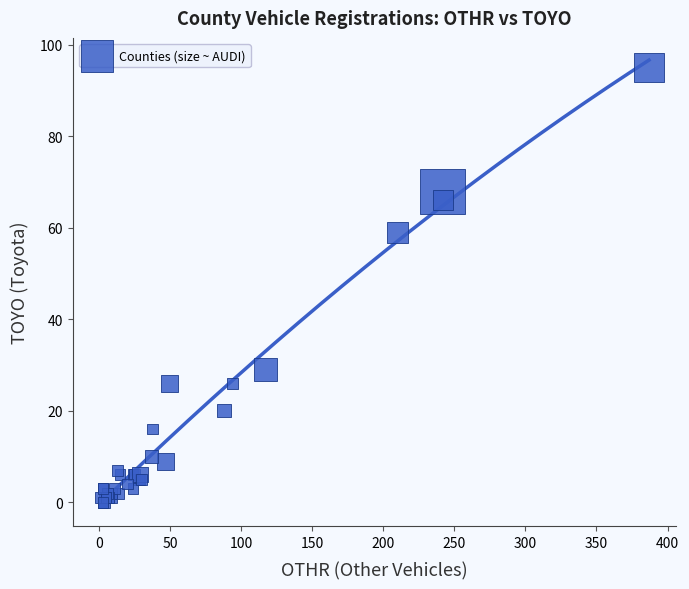

What Y value in the scatter plot is closest to 47?

59